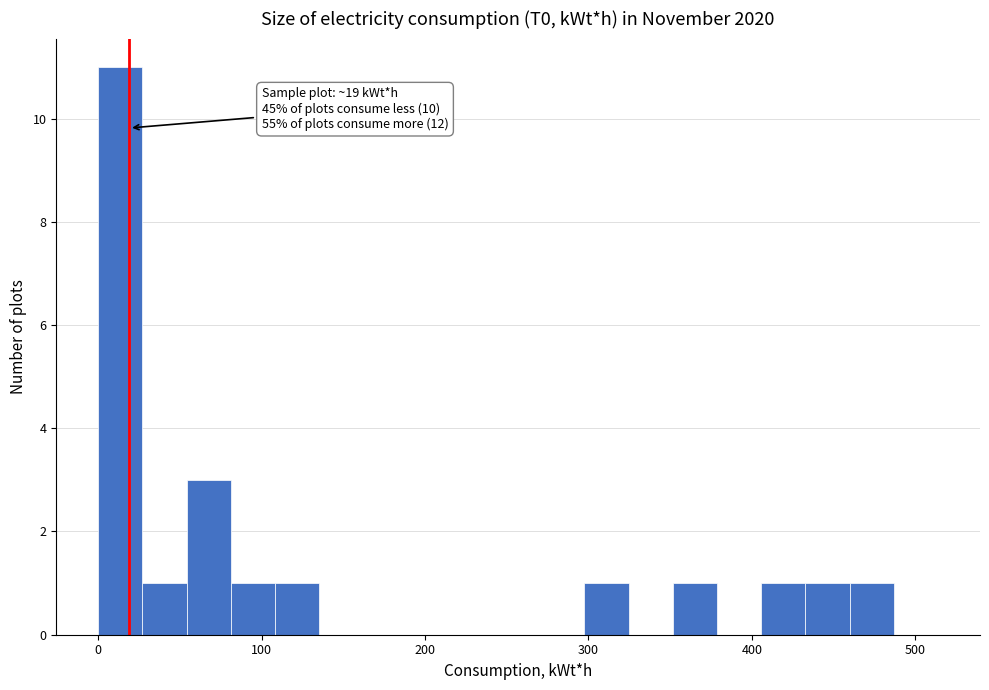

Read against the x-axis, roughly where is the centre of the tallest bar?

10